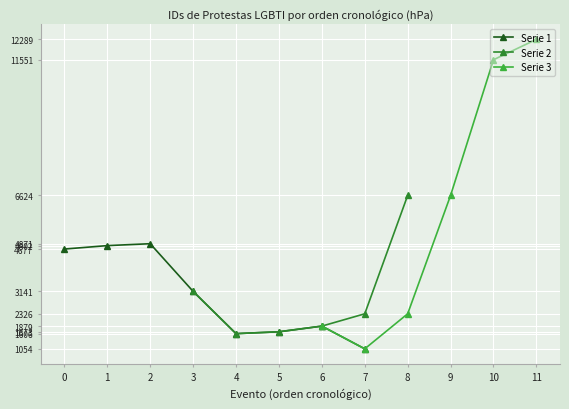

What is the value of the Serie 1 point at the 6th from the left?

1673